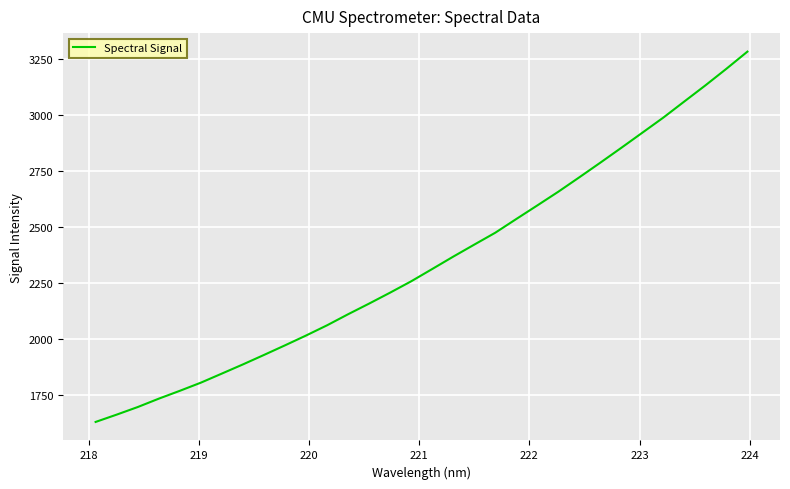

What is the difference between the maximum and minimum values?

1650.6